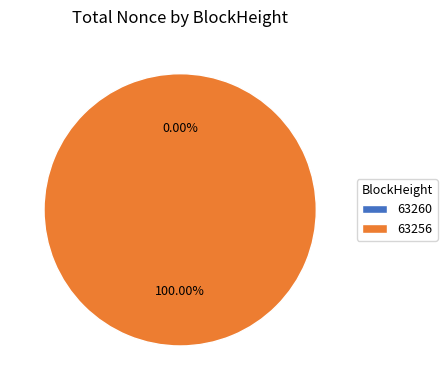

Which has a higher value, 63256 or 63260?

63256